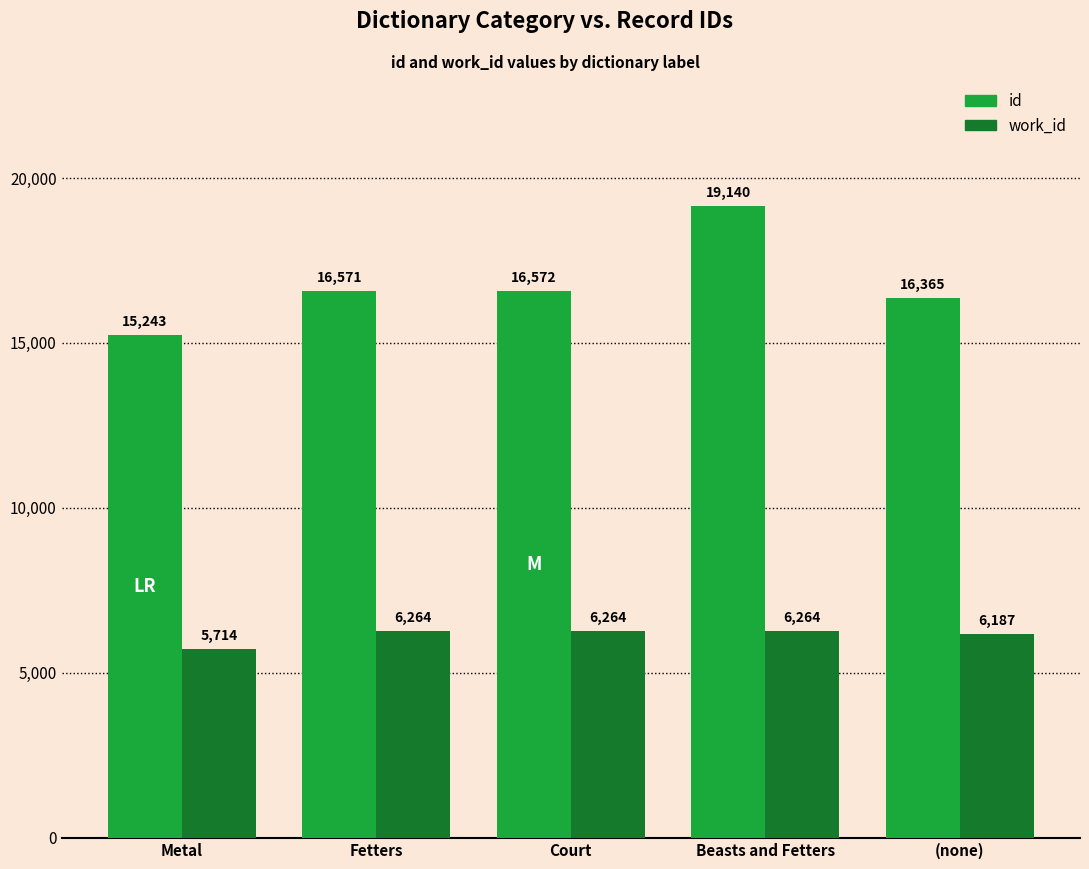

How many values in the id series are below 16571?

2